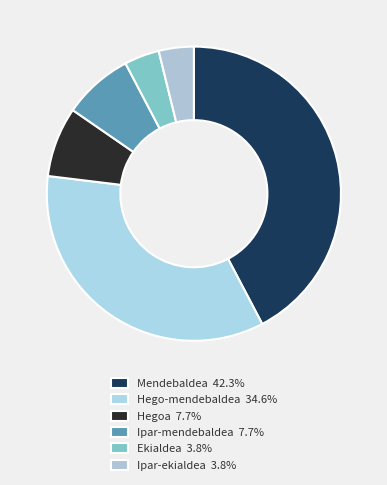

Is there any slice that represents more than half of the pie?

No